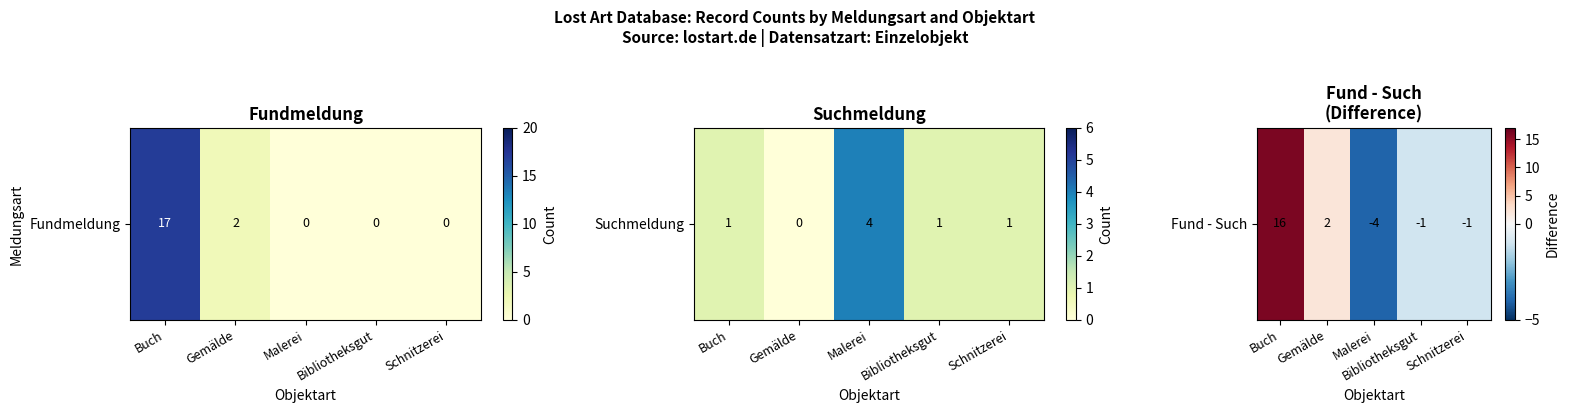

At which label is the value closest to 6?

Gemälde